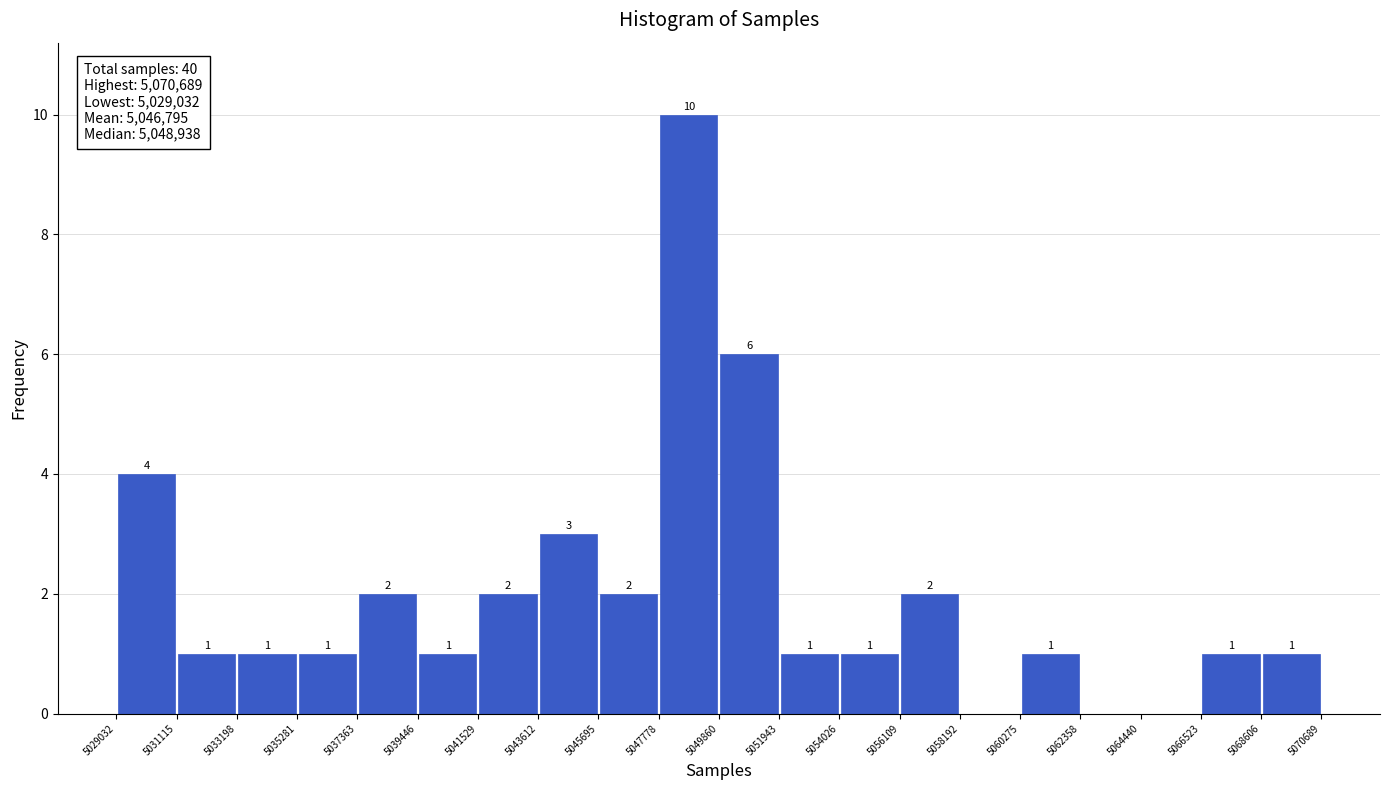

Which range on the x-axis has the tallest bar?

5047778 to 5049860